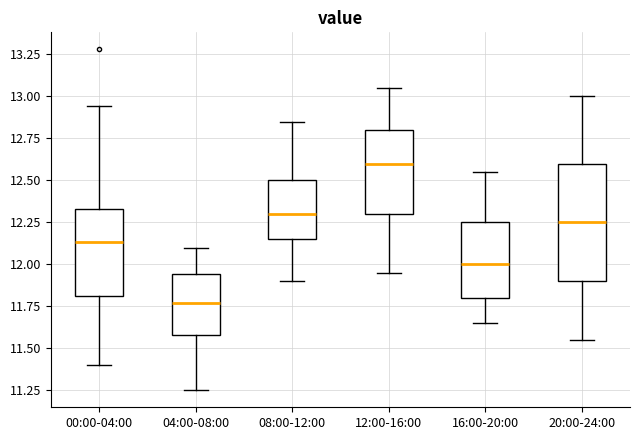

Reading left to right, transcribe this box plot: for each box, give where its median line is, the range the box spans, and where its two whiskers end, as read against the y-axis. The values are not printed on the chart, so give them approximately, as read against the axis.

00:00-04:00: median 12.15, box 11.80 to 12.35, whiskers 11.40 to 12.95
04:00-08:00: median 11.75, box 11.60 to 11.95, whiskers 11.25 to 12.10
08:00-12:00: median 12.30, box 12.15 to 12.50, whiskers 11.90 to 12.85
12:00-16:00: median 12.60, box 12.30 to 12.80, whiskers 11.95 to 13.05
16:00-20:00: median 12.00, box 11.80 to 12.25, whiskers 11.65 to 12.55
20:00-24:00: median 12.25, box 11.90 to 12.60, whiskers 11.55 to 13.00